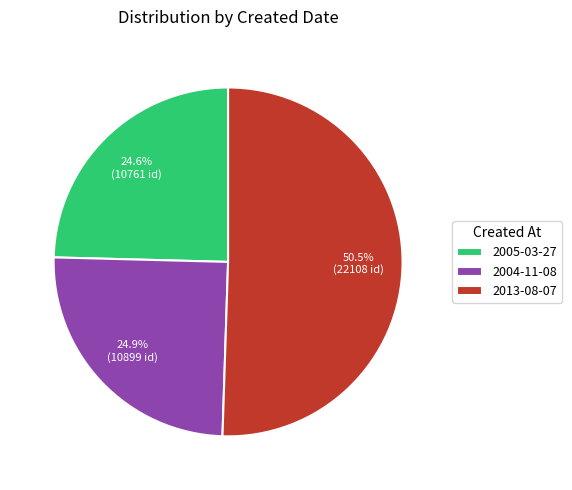

Which slice represents more than half of the pie?

2013-08-07